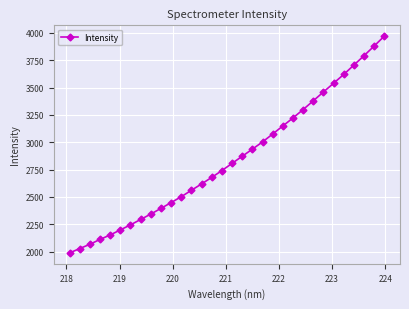

Count the number of categories in the chart.

32